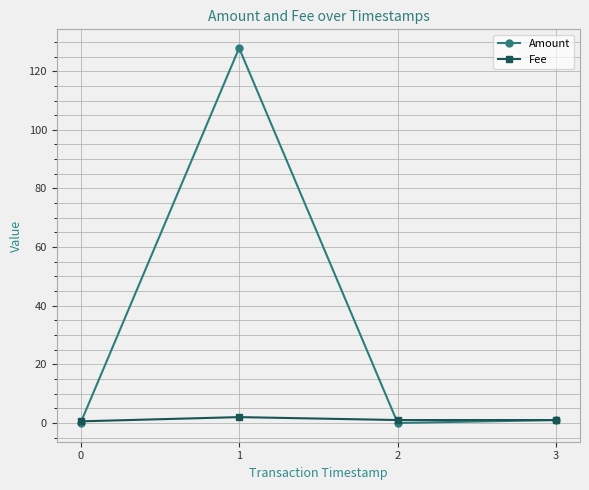

Rank the series by their maximum value, from lowest to highest.

Fee, Amount